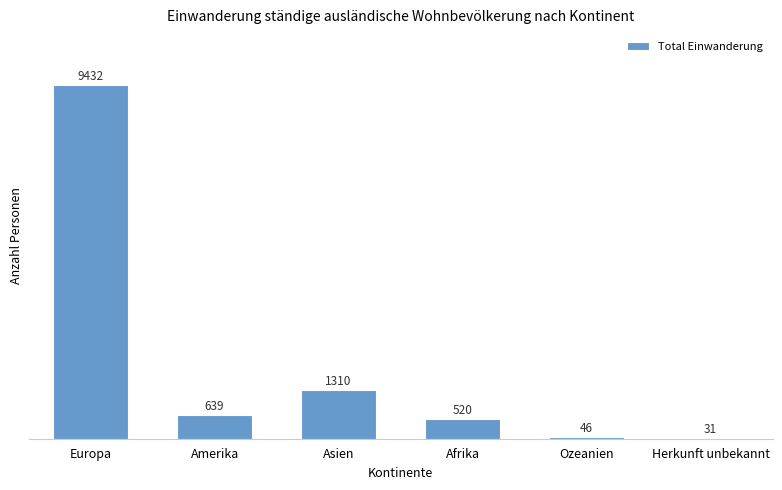

At which label does the data first exceed 639?

Europa